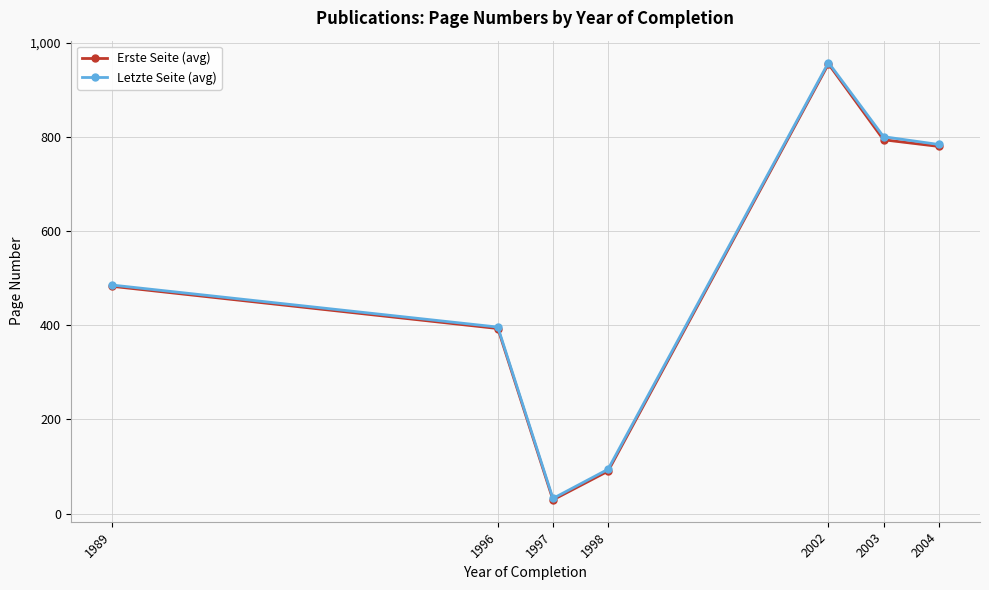

What are all the series names shown in the legend?

Erste Seite (avg), Letzte Seite (avg)